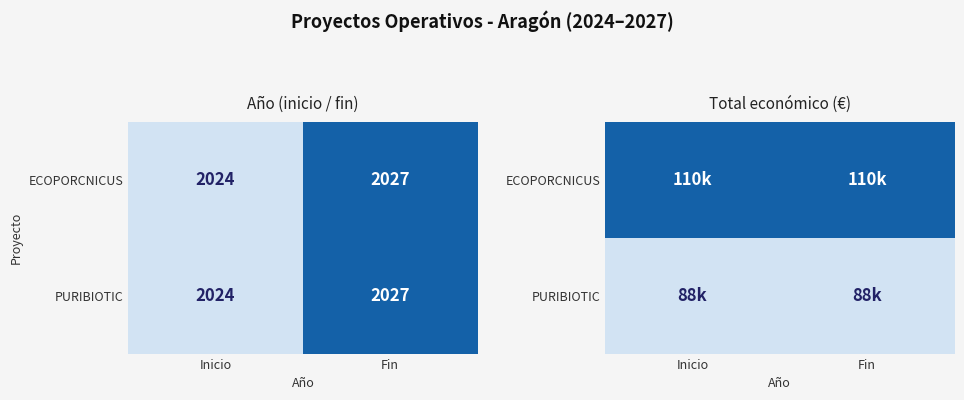

Rank the series at Inicio from highest to lowest value.

ECOPORCNICUS, PURIBIOTIC